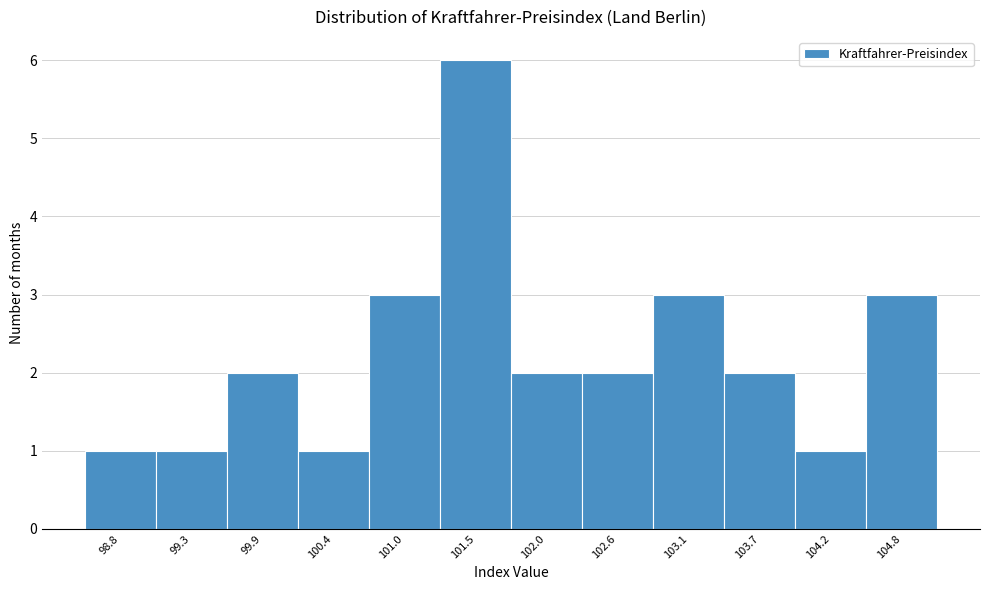

Reading left to right, what are all the values shown in this chart?

98.8=1	99.3=1	99.9=2	100.4=1	101.0=3	101.5=6	102.0=2	102.6=2	103.1=3	103.7=2	104.2=1	104.8=3